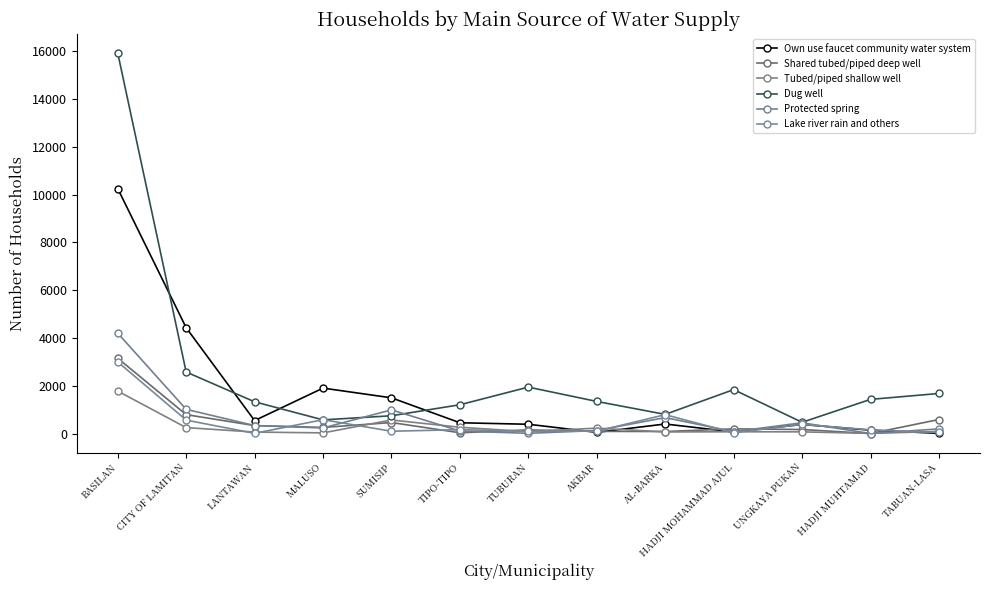

Where is the first local minimum for Shared tubed/piped deep well?

MALUSO